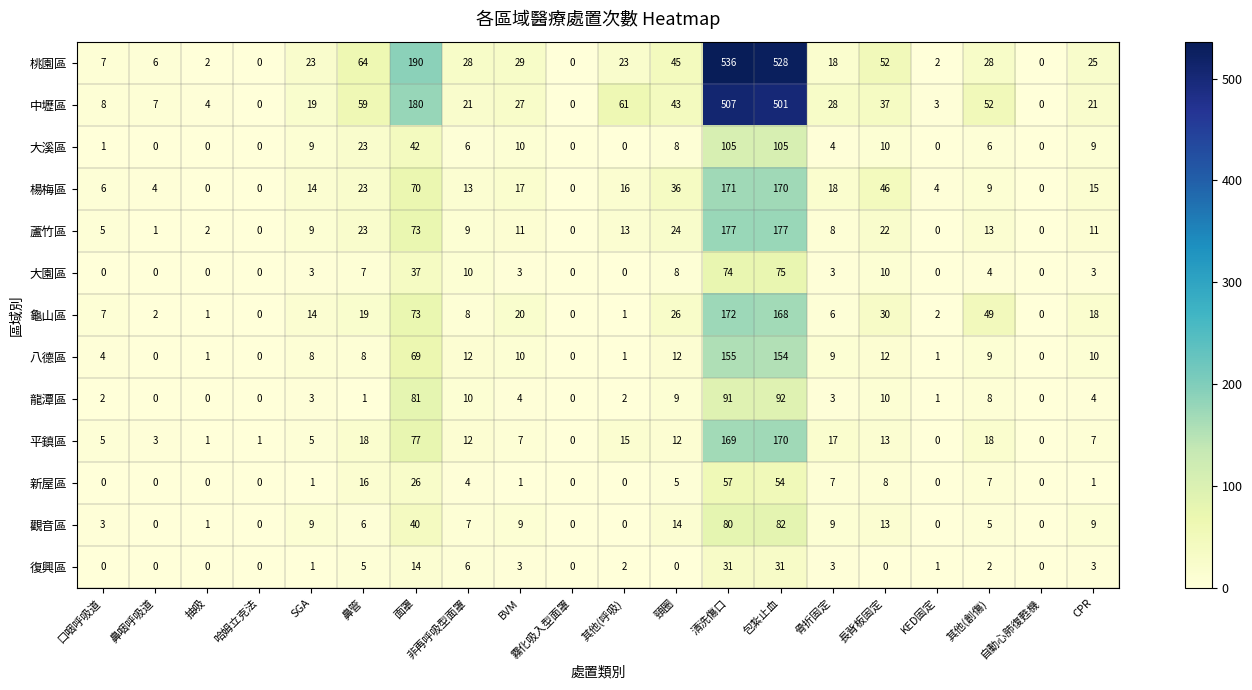

What is the average value of the 大園區 series?

12